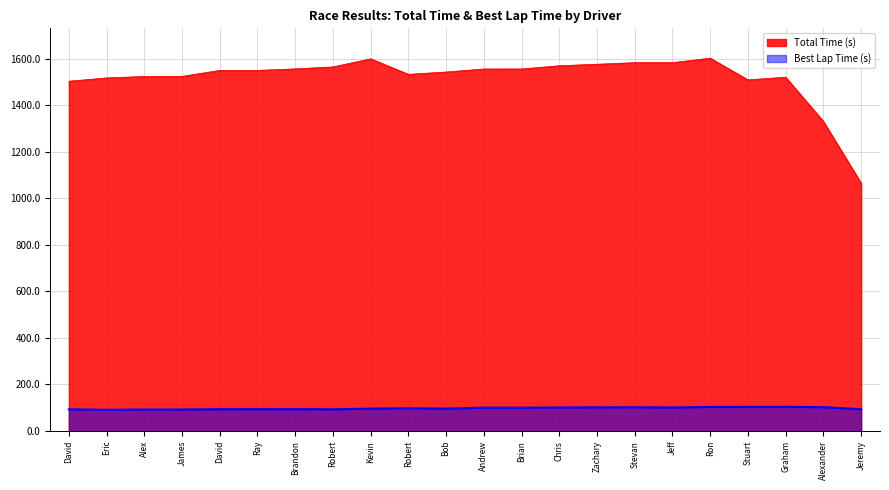

How many interior local peaks does the Best Lap Time (s) series have?

5